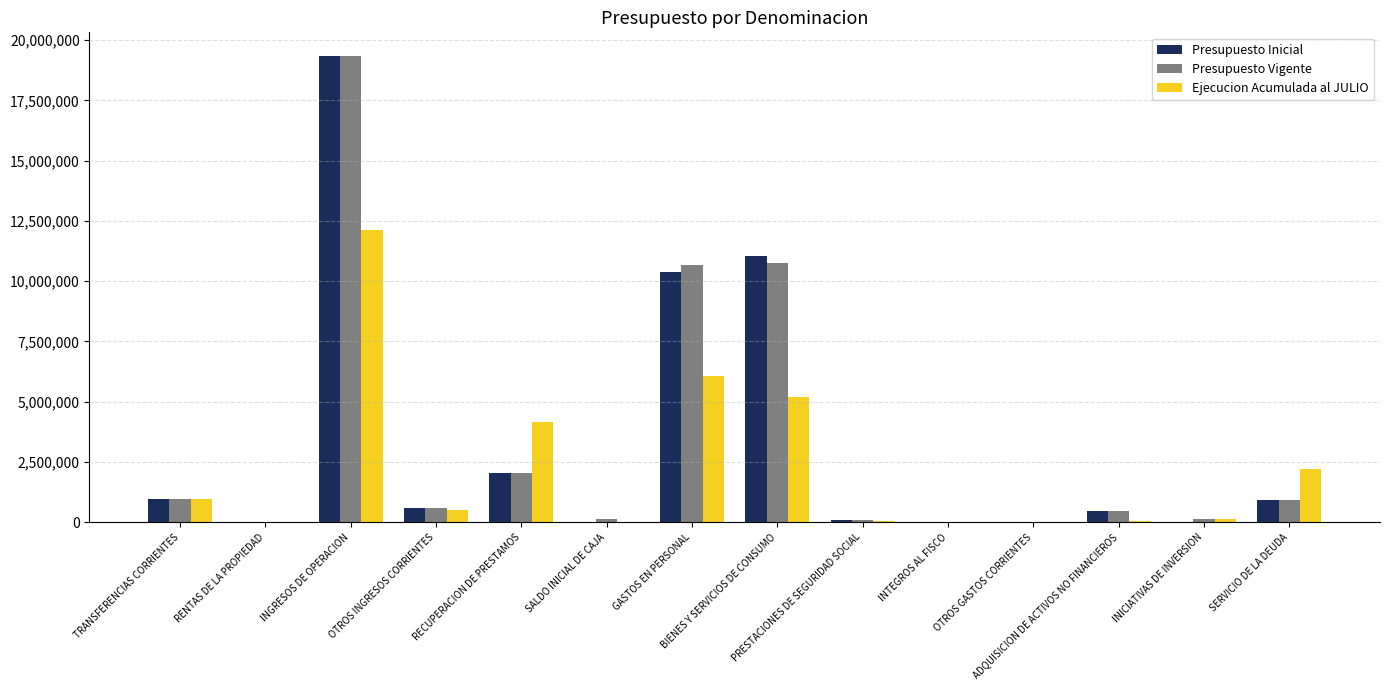

Is it true that Ejecucion Acumulada al JULIO equals 126129 at INICIATIVAS DE INVERSION?

True